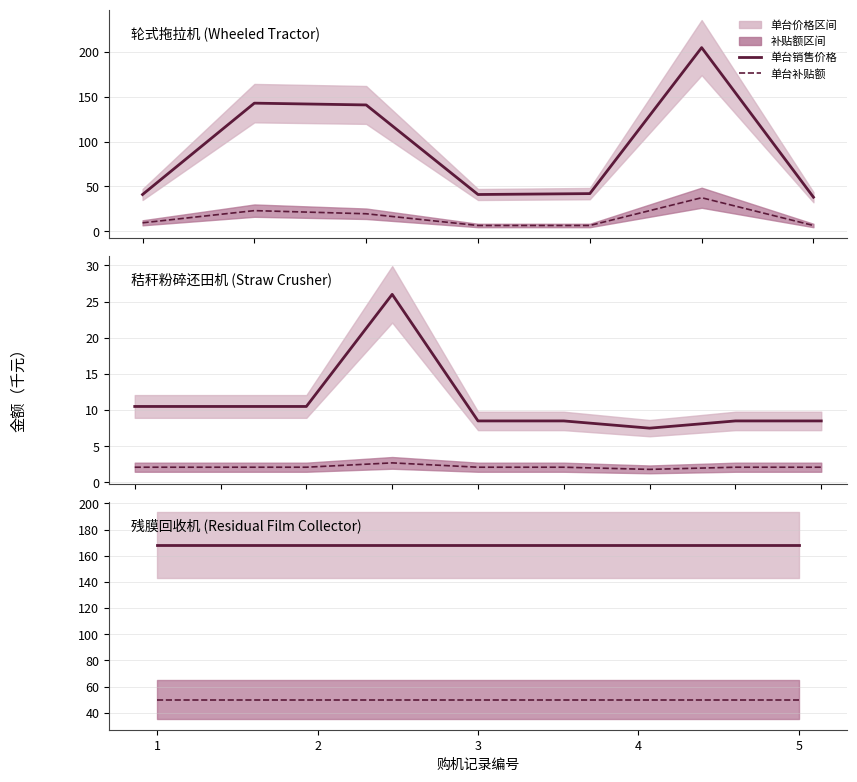

What is the sum of the 单台补贴额(千元) values at 2 and 1?

100